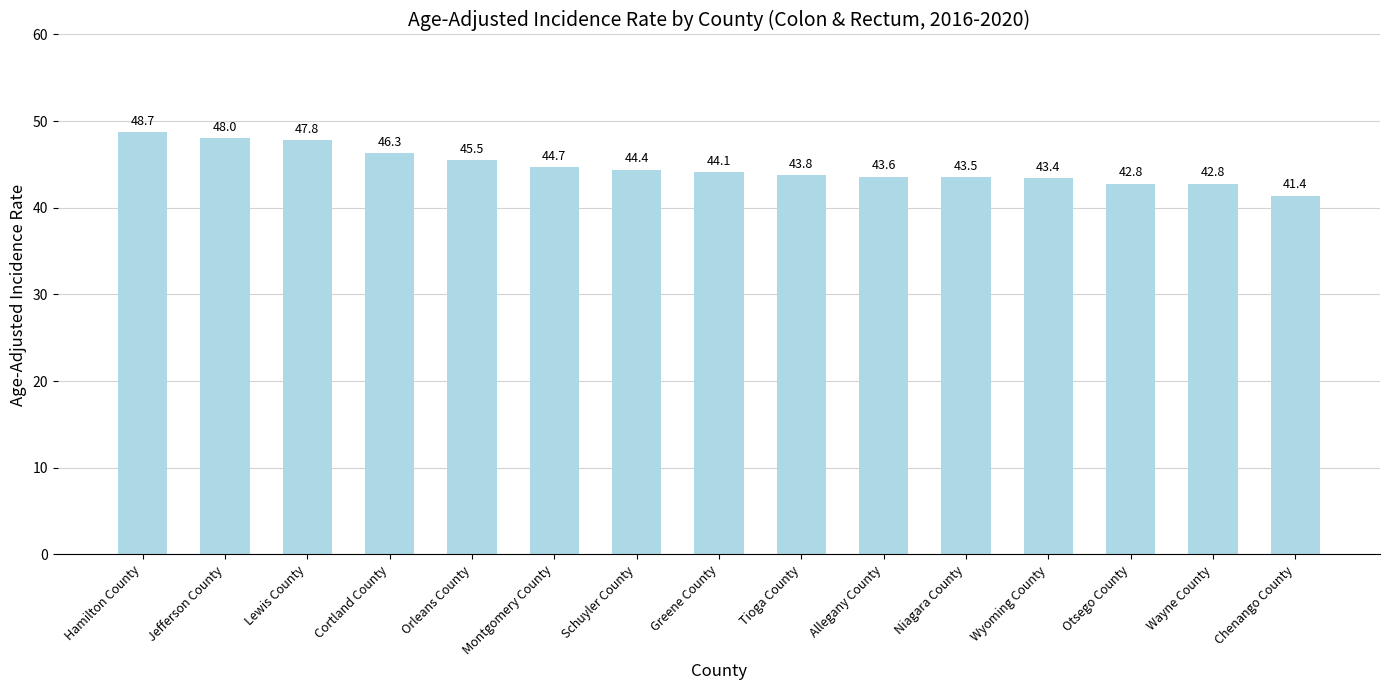

Count the number of values greater than 44.

8